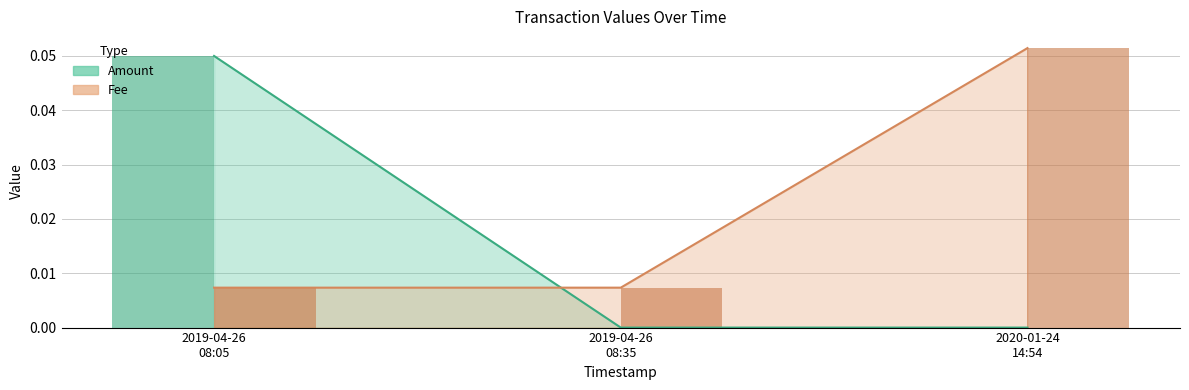

The value of Fee at 2019-04-26 08:05 is 0.0. True or false?

False